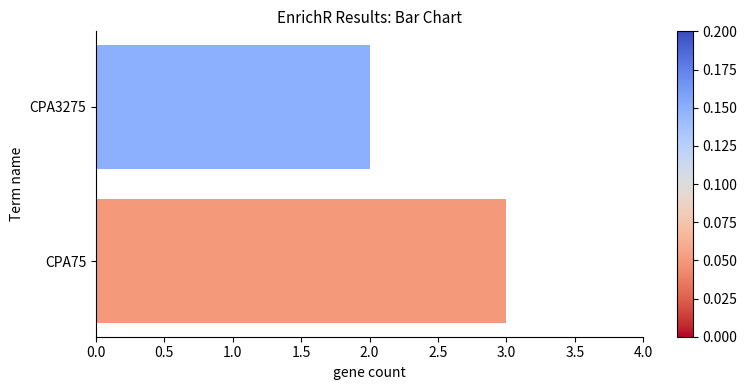

What is the sum of all values?

5